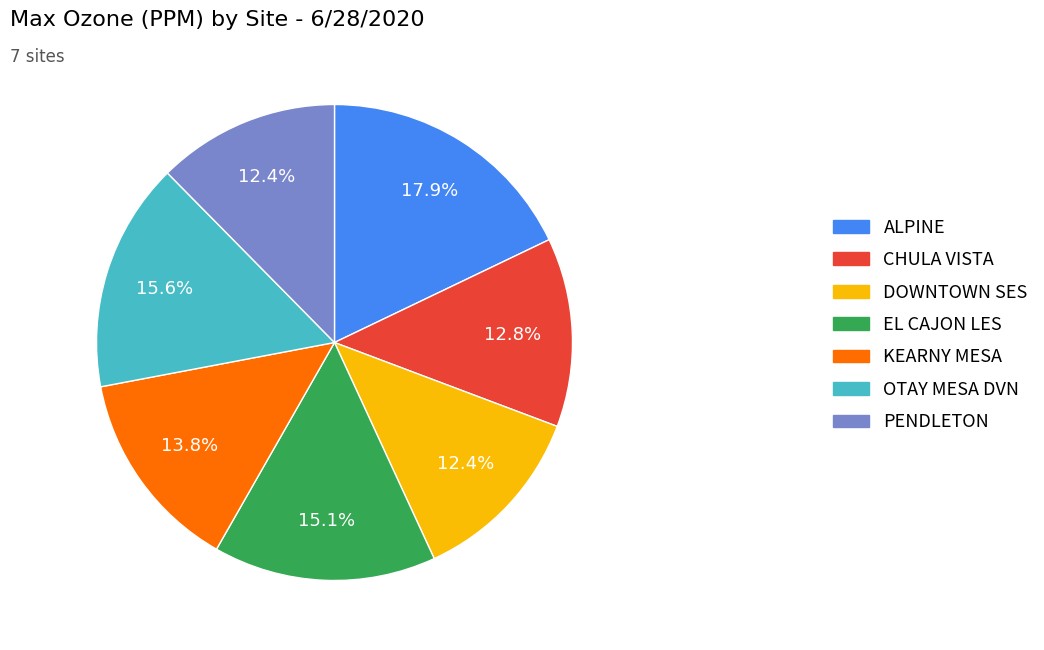

Which category has the biggest portion of the pie?

ALPINE